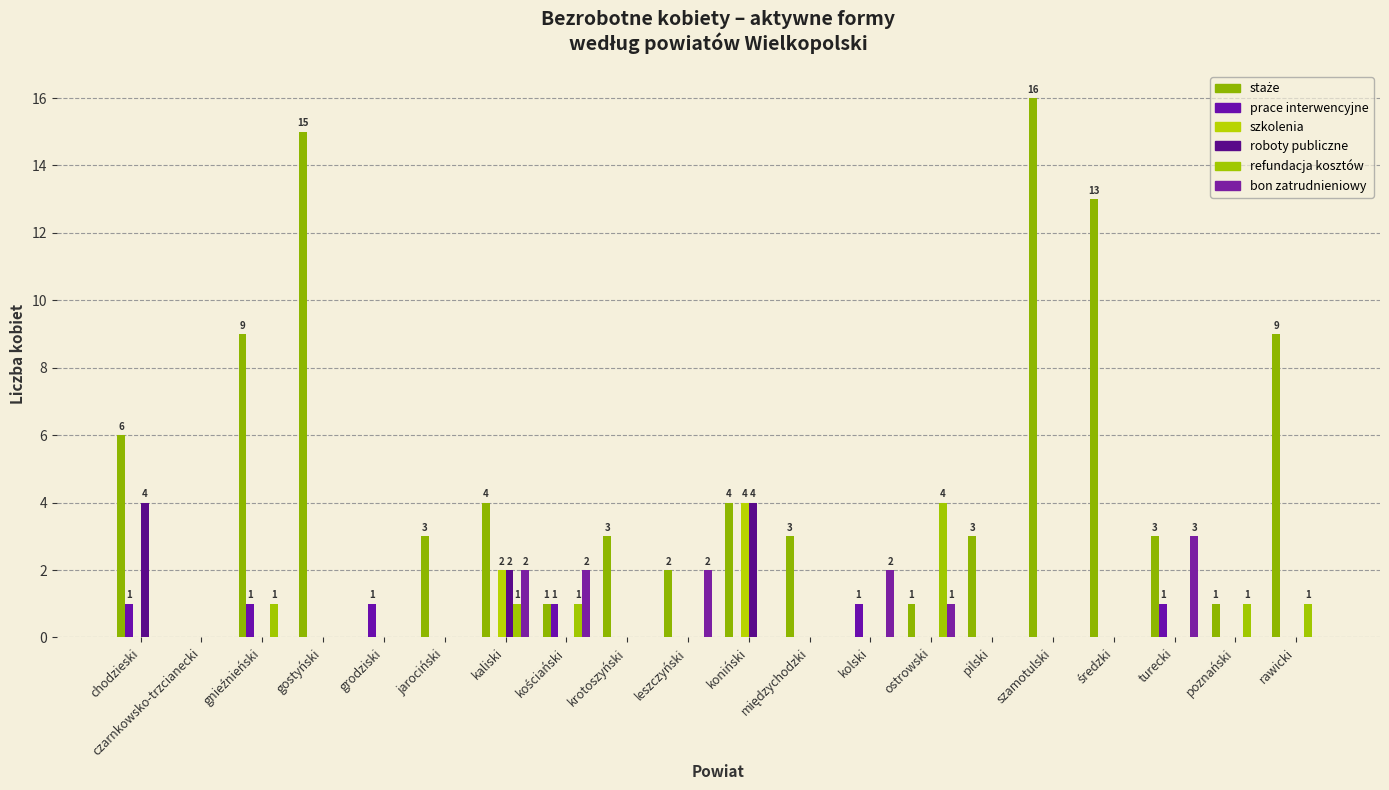

What is the label of the 15th bar from the right?

jarociński